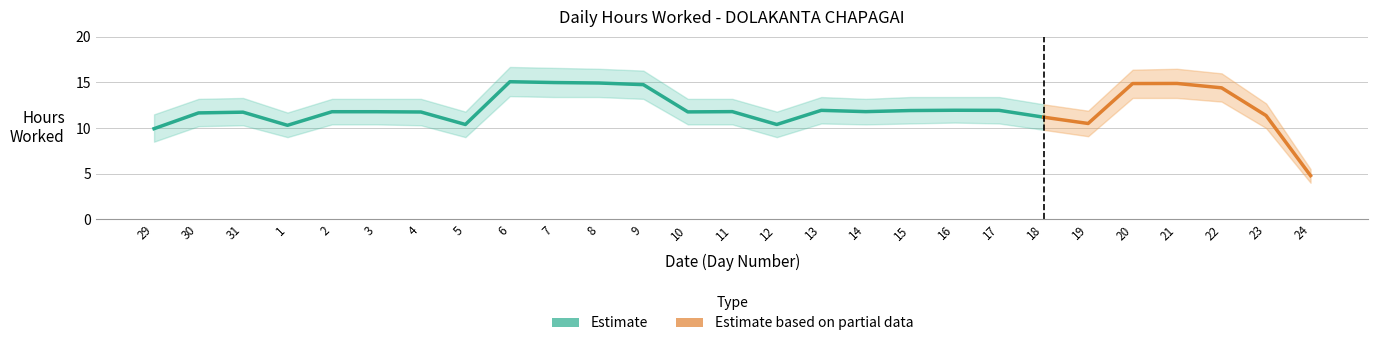

What is the smallest value displayed?

4.0